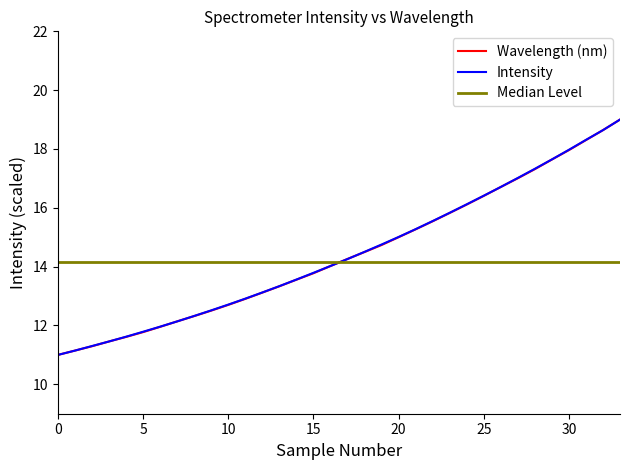

What is the lowest value of the Wavelength (nm) series?

11.0